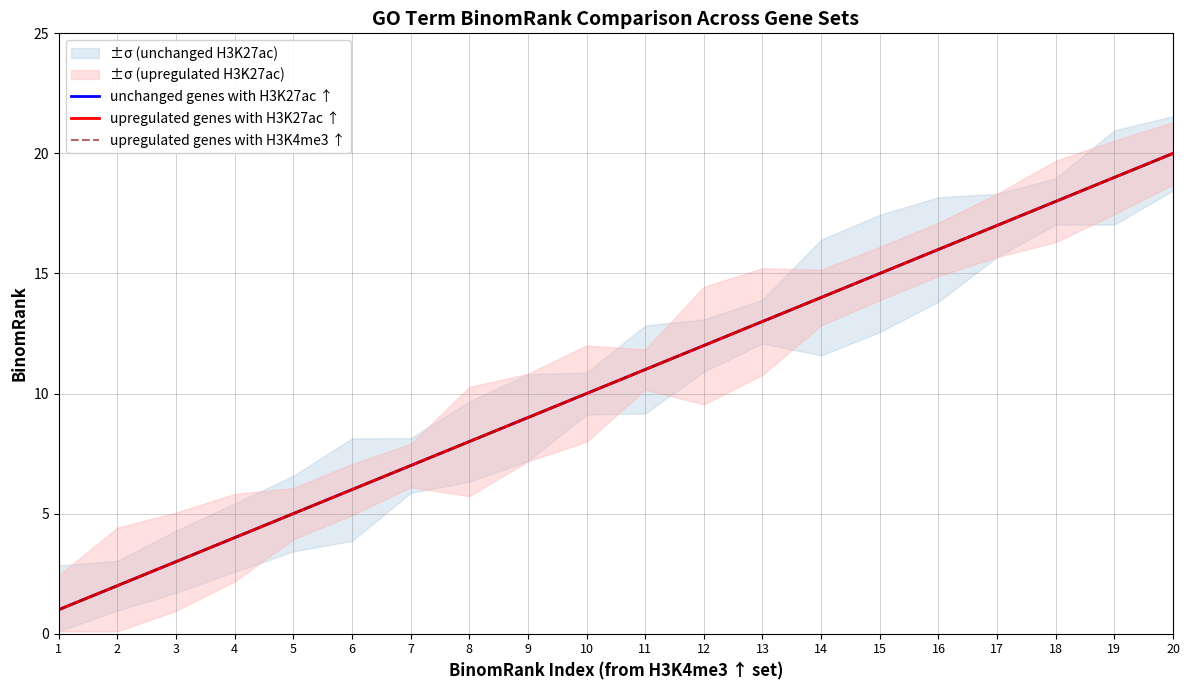

True or false: upregulated genes with H3K4me3 ↑ and upregulated genes with H3K27ac ↑ cross at least once.

False